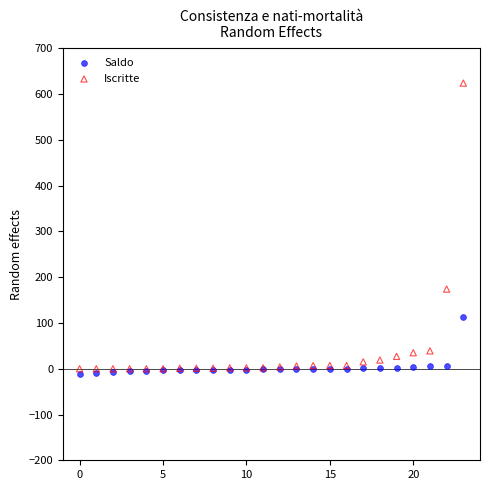

Which series reaches the maximum Y coordinate?

Iscritte